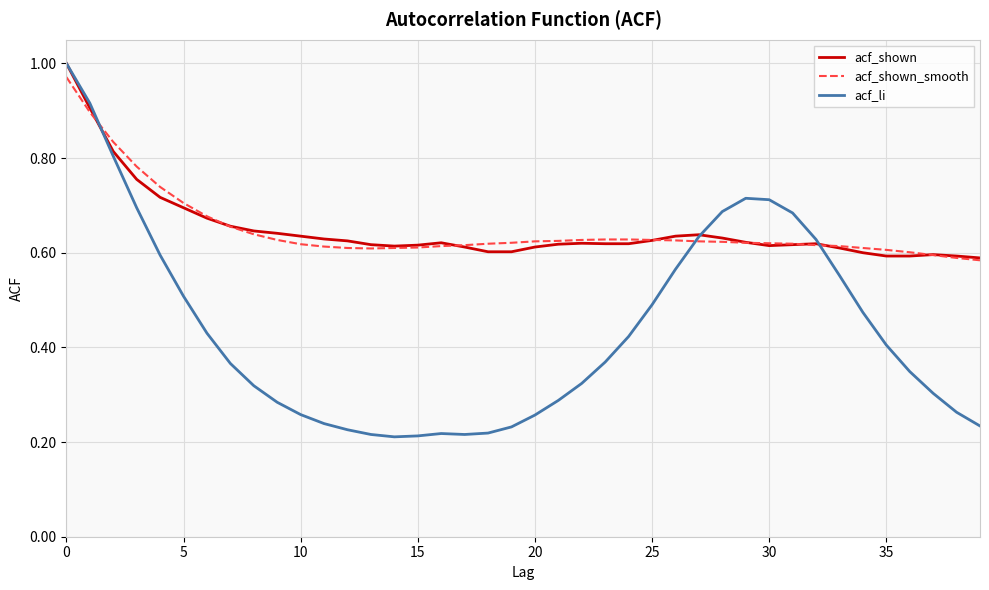

Which series has the widest spread of values?

acf_li